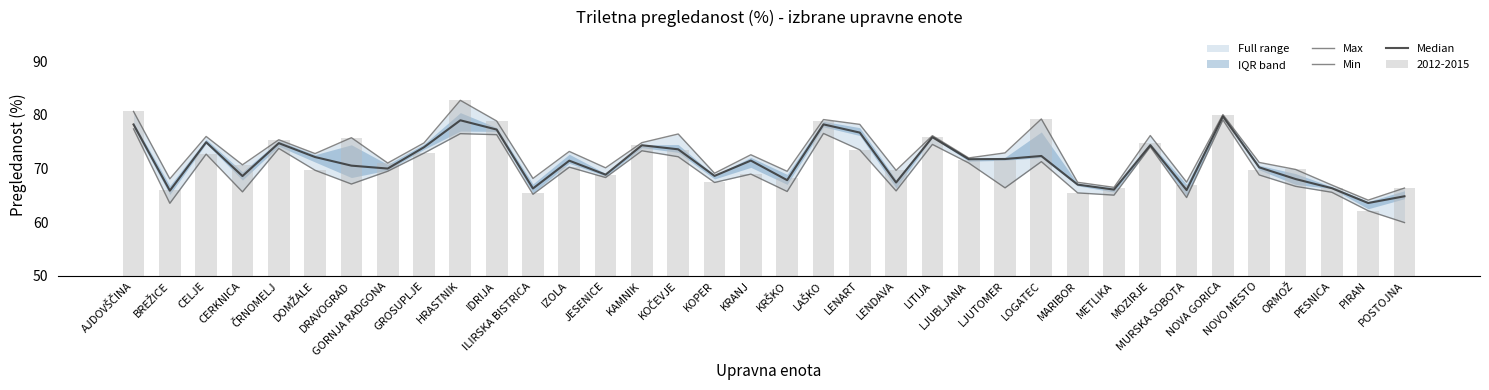

What is the sum of the Max values at KOČEVJE and GORNJA RADGONA?

147.5